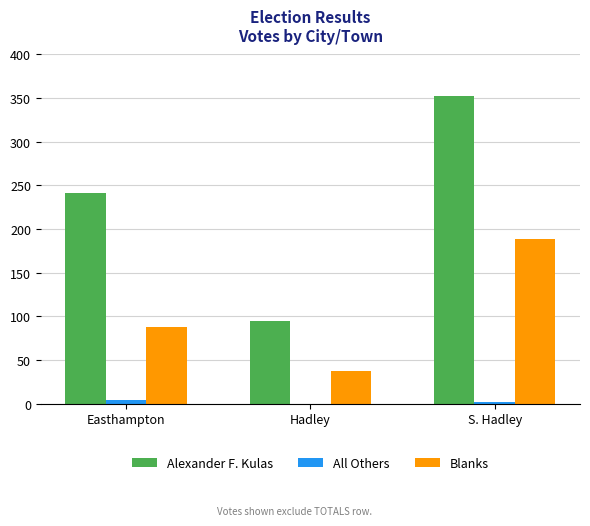

Which label corresponds to the largest value in the chart?

S. Hadley